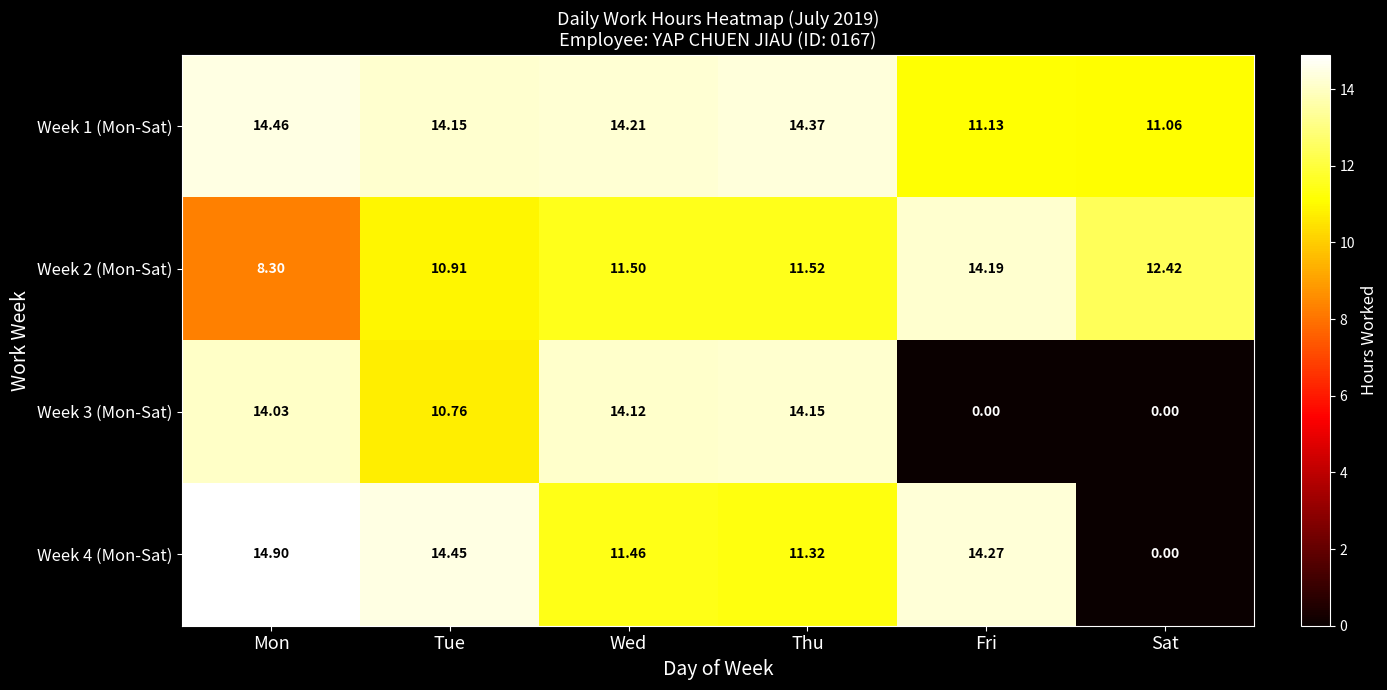

At which label does Week 4 (Mon-Sat) first exceed 14?

Mon